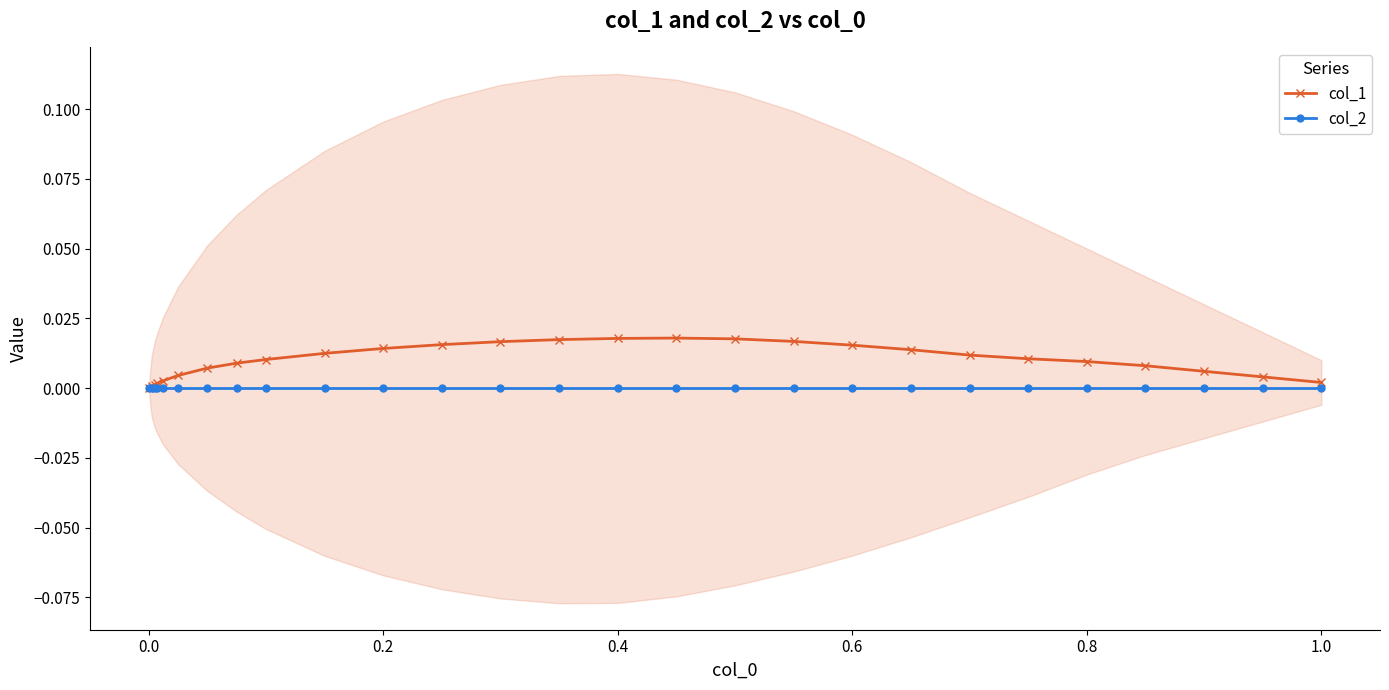

True or false: col_1 has more than 0 points higher than both neighbors.

True